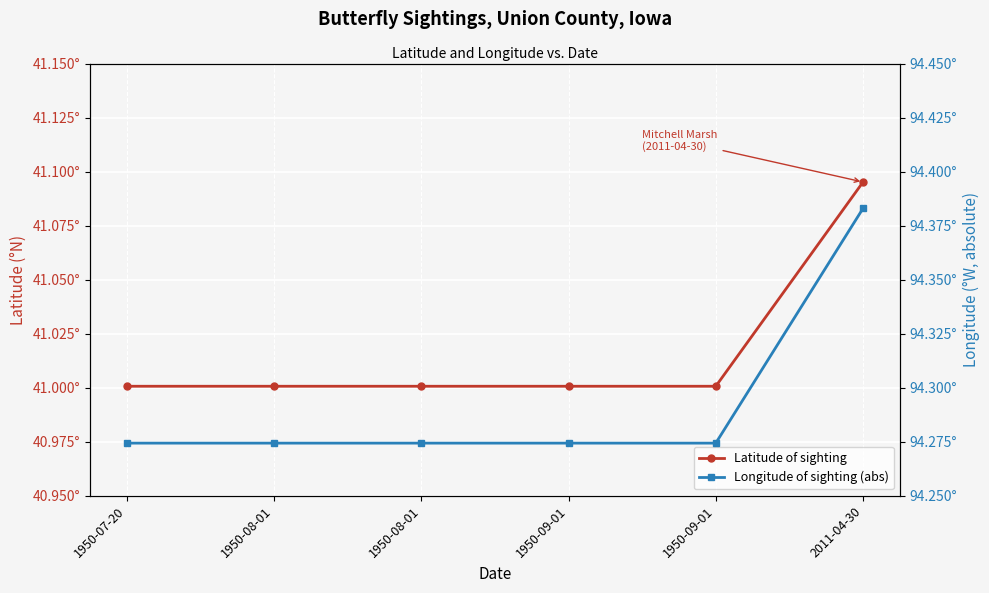

How many categories are shown in the chart?

6